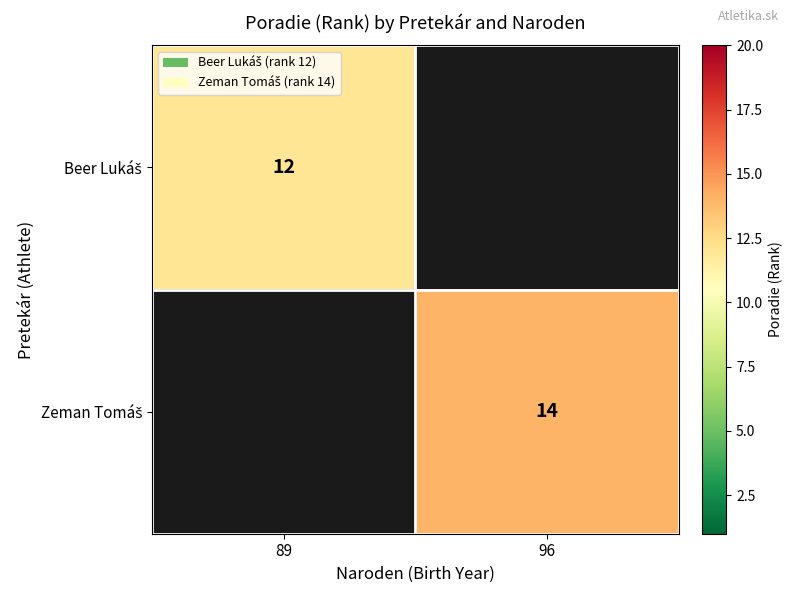

What is the minimum value shown in the chart?

12.0